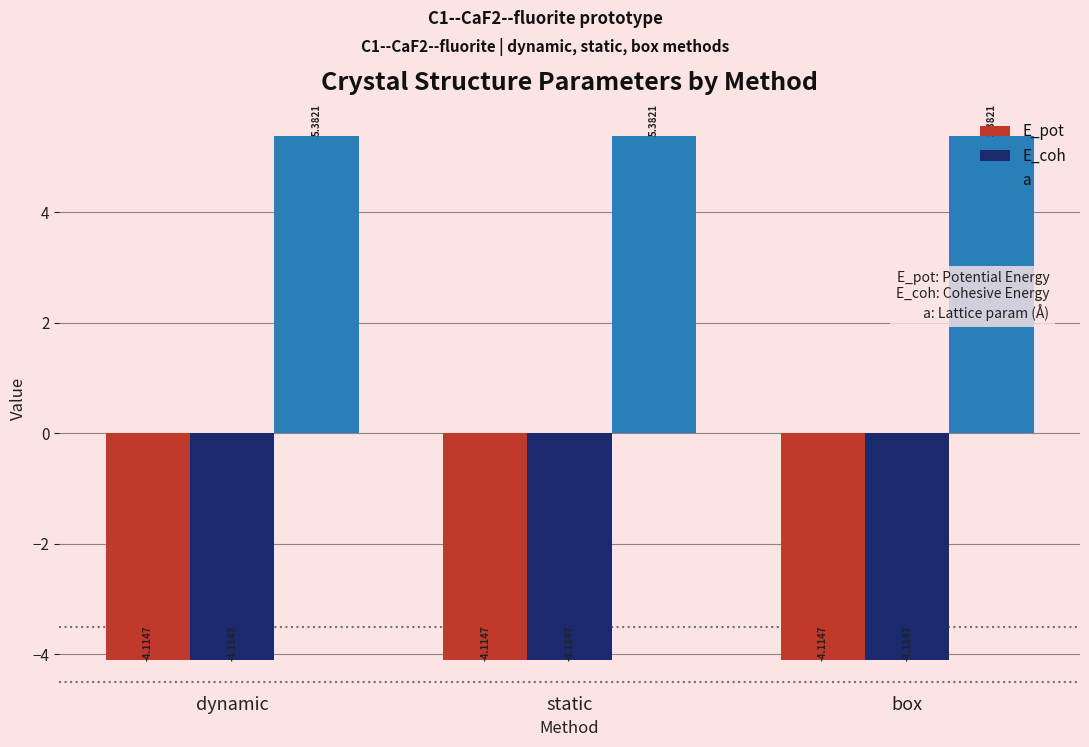

How many categories are shown in the chart?

3